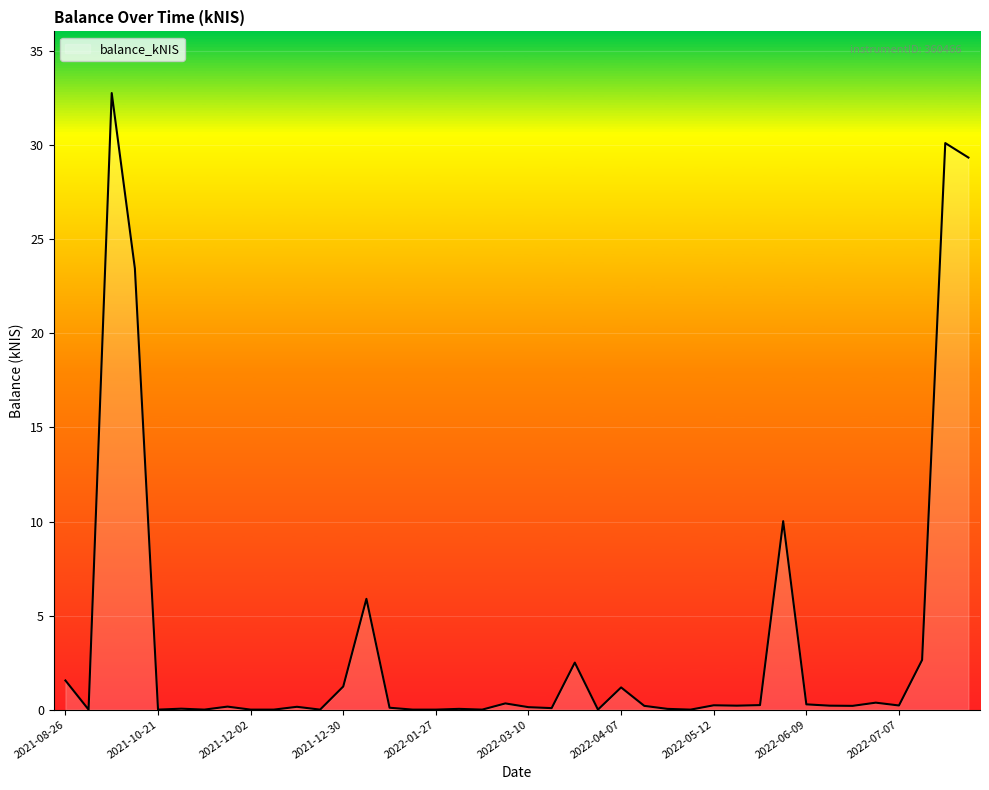

What is the difference between the maximum and minimum values?

32.8